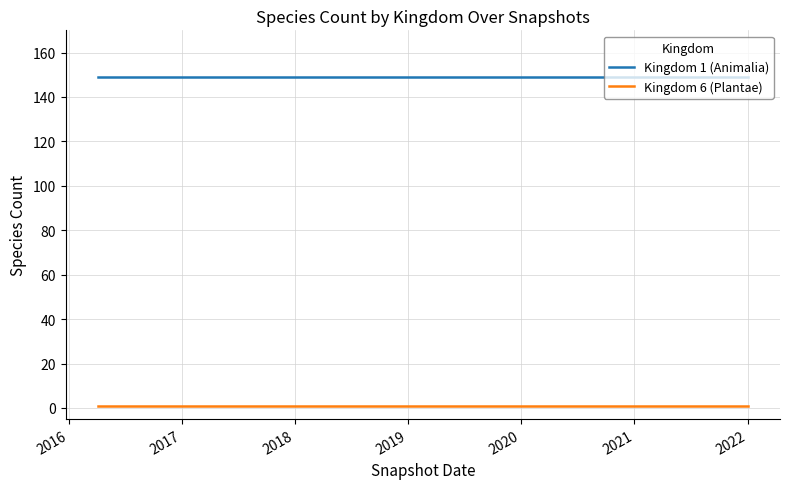

List the series in order of their overall mean, lowest first.

Kingdom 6 (Plantae), Kingdom 1 (Animalia)